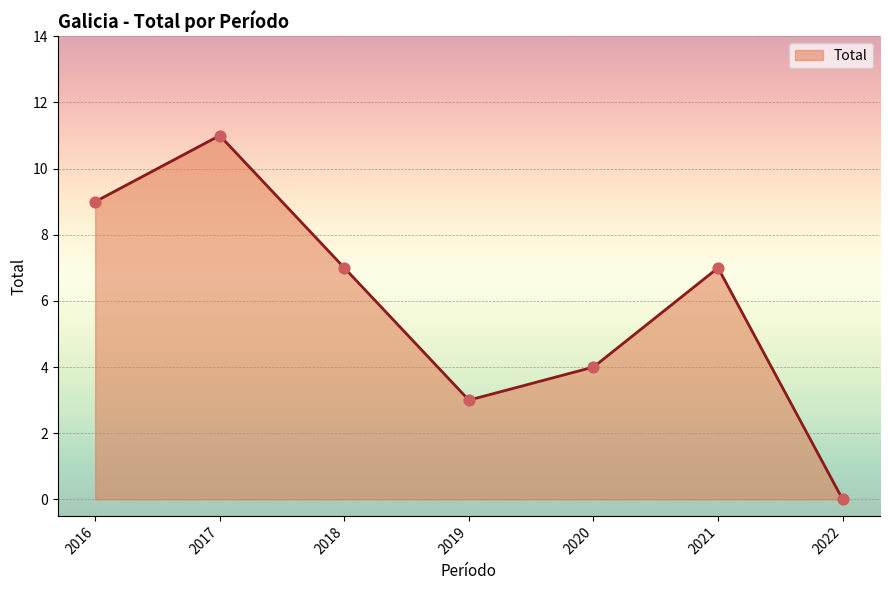

Between 2017 and 2021, which is larger?

2017